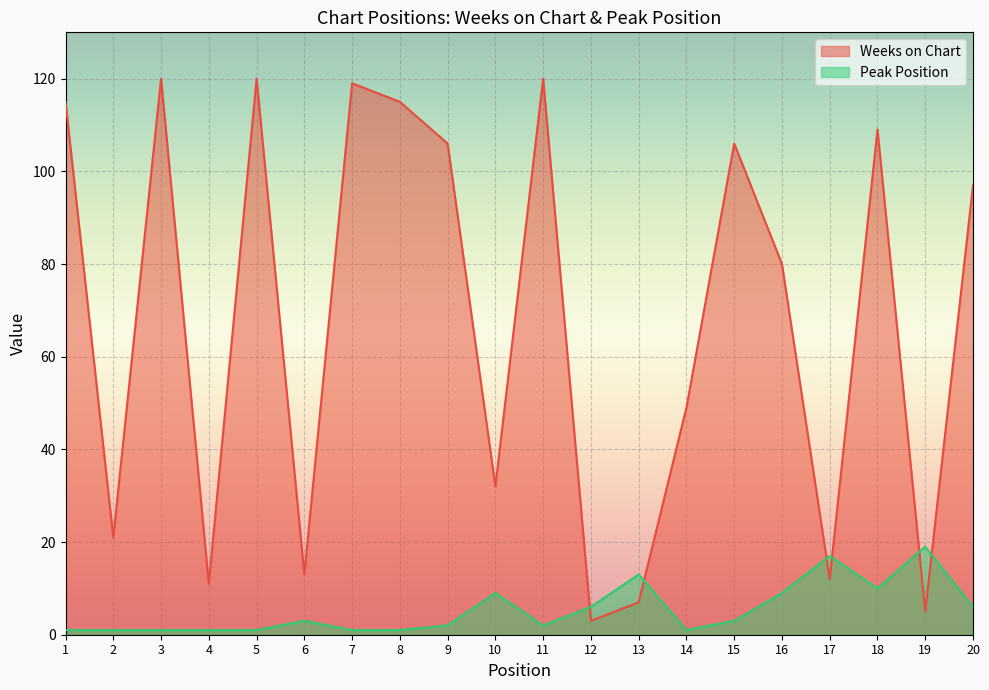

How many lines are shown in the chart?

2